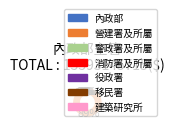

Does 內政部 account for over 50% of the chart?

No